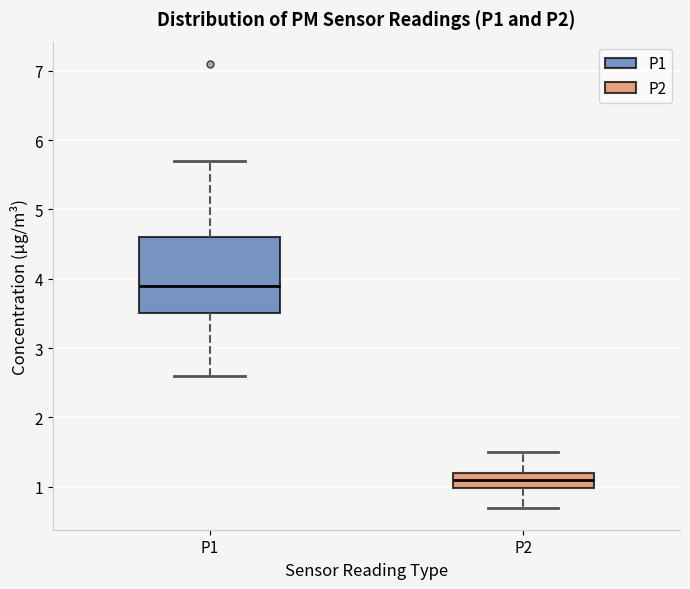

Which box has the lowest median line?

P2